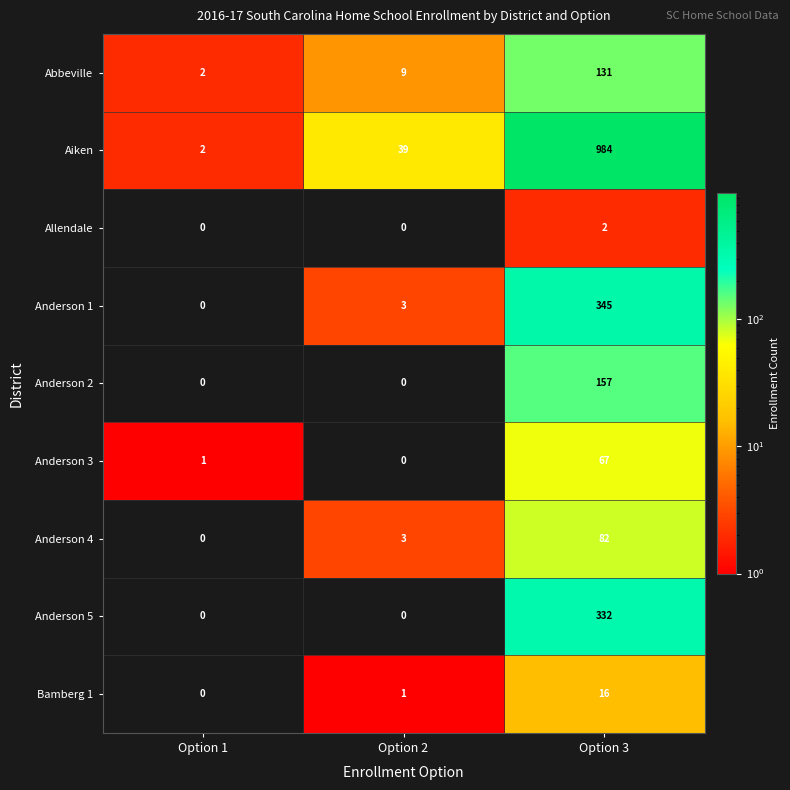

Which series has the largest total across all categories?

Aiken